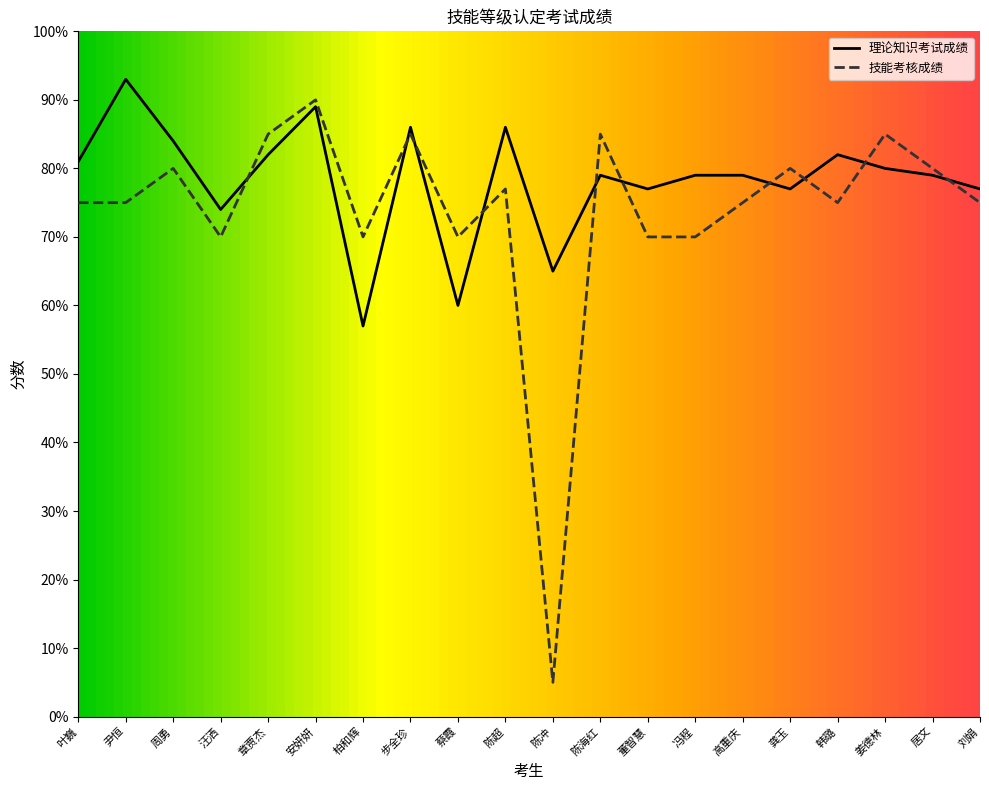

What are all the series names shown in the legend?

理论知识考试成绩, 技能考核成绩